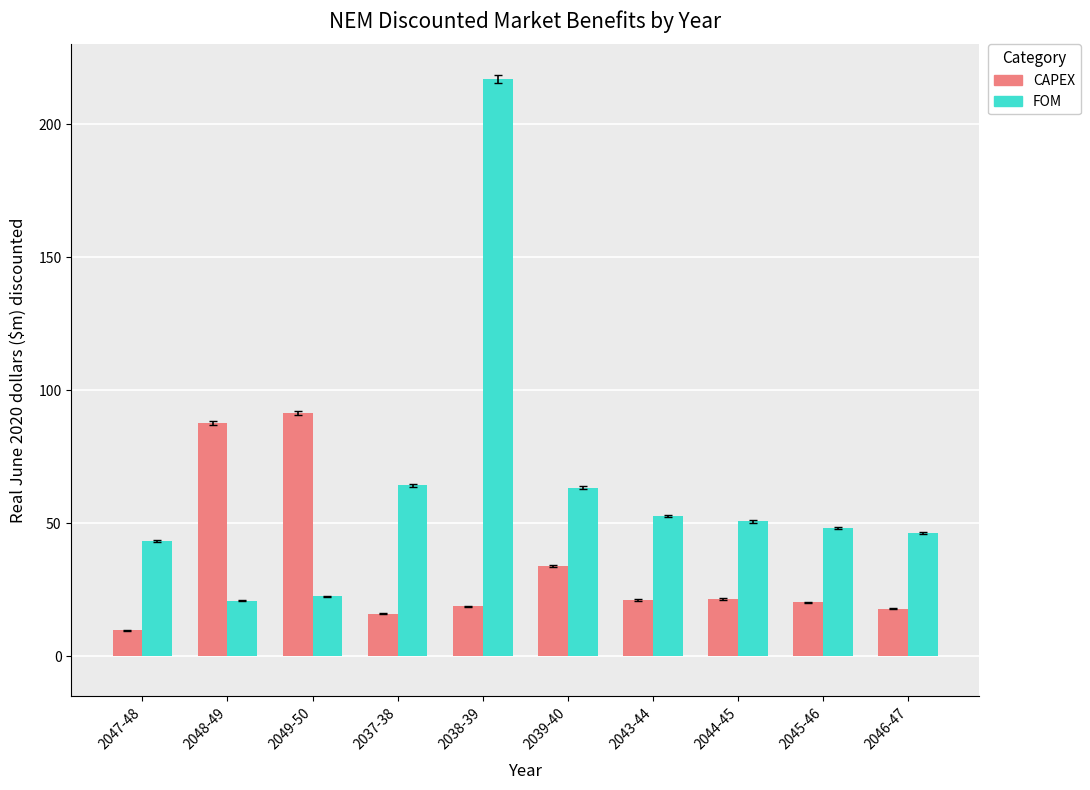

Does the chart contain stacked bars?

No